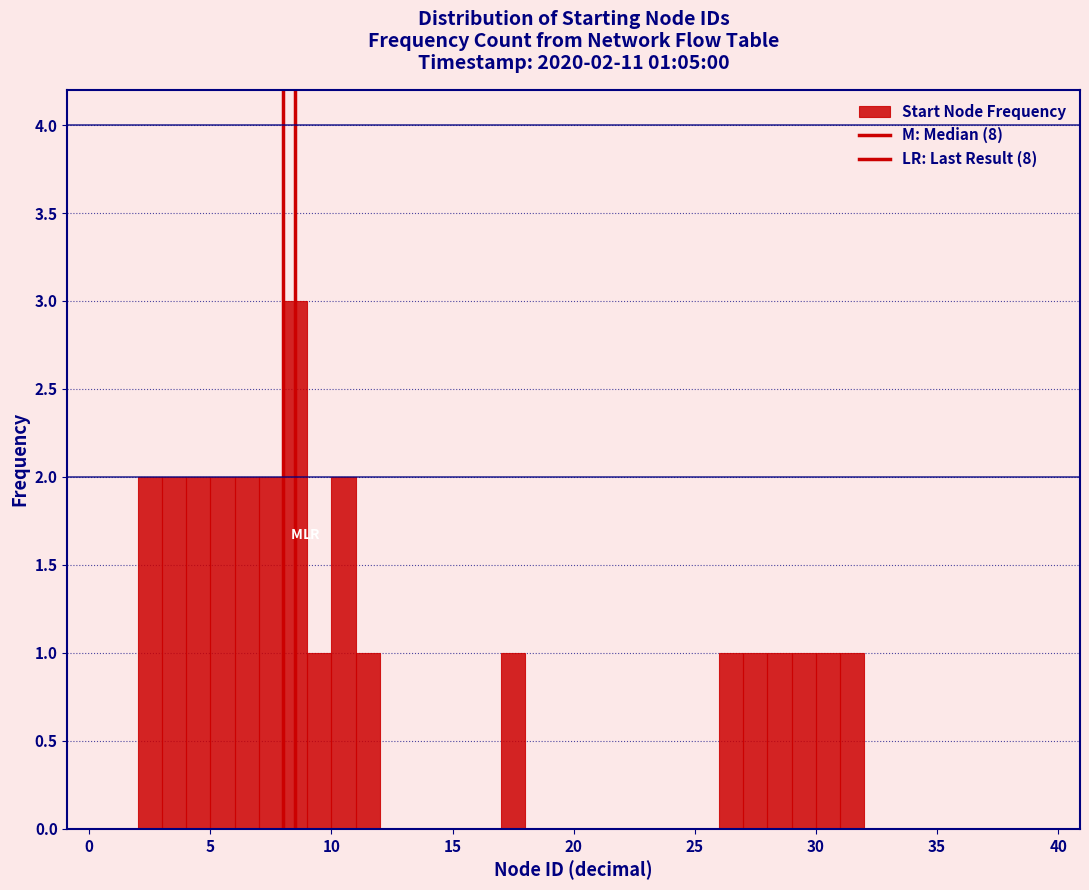

Read against the x-axis, roughly where is the centre of the tallest bar?

8.5